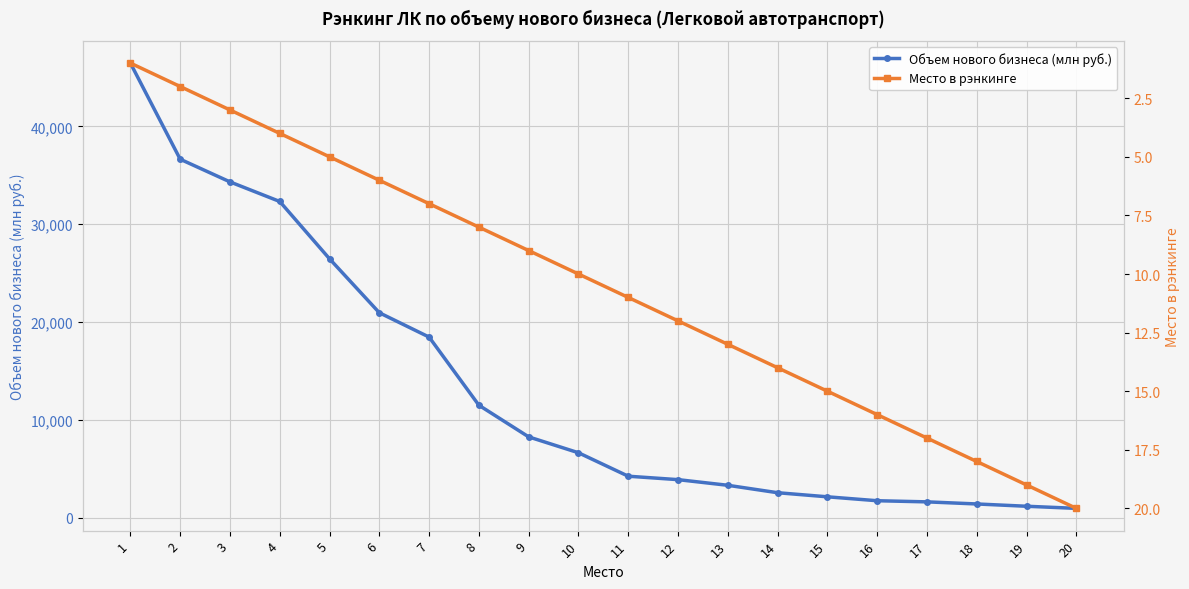

What is the value of the Объем нового бизнеса (млн руб.) point at the 4th from the left?

32326.0